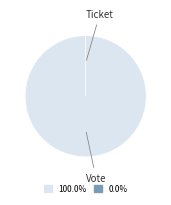

What is the change in value from Vote to Ticket?

-1